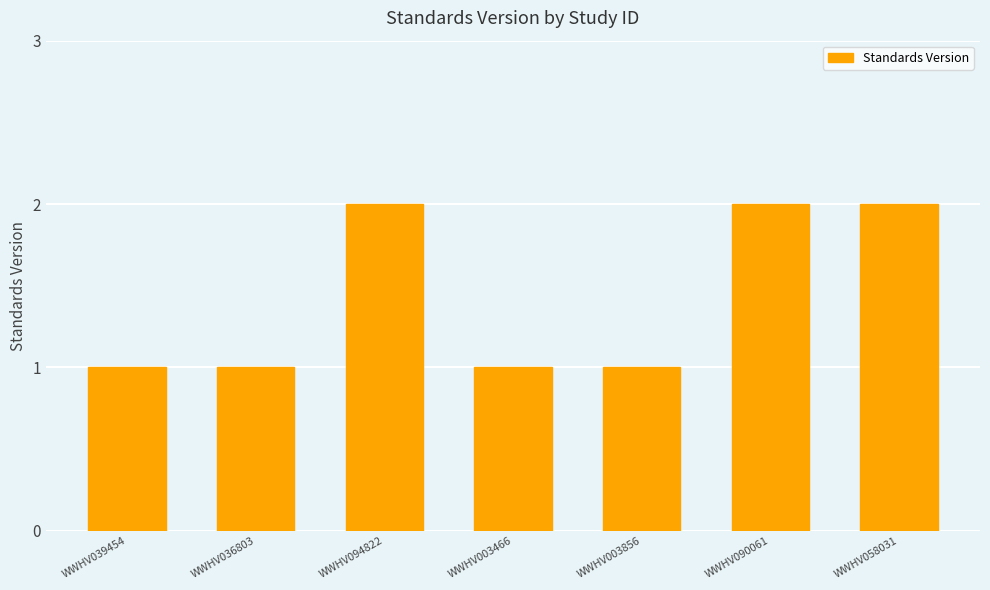

What is the sum of the values at WWHV058031 and WWHV003466?

3